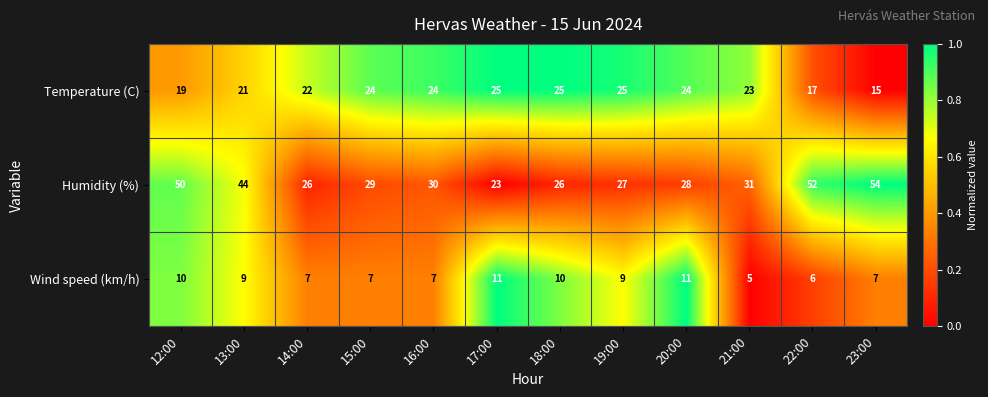

Read the Temperature (C) value at 15:00, to the nearest 5.

25